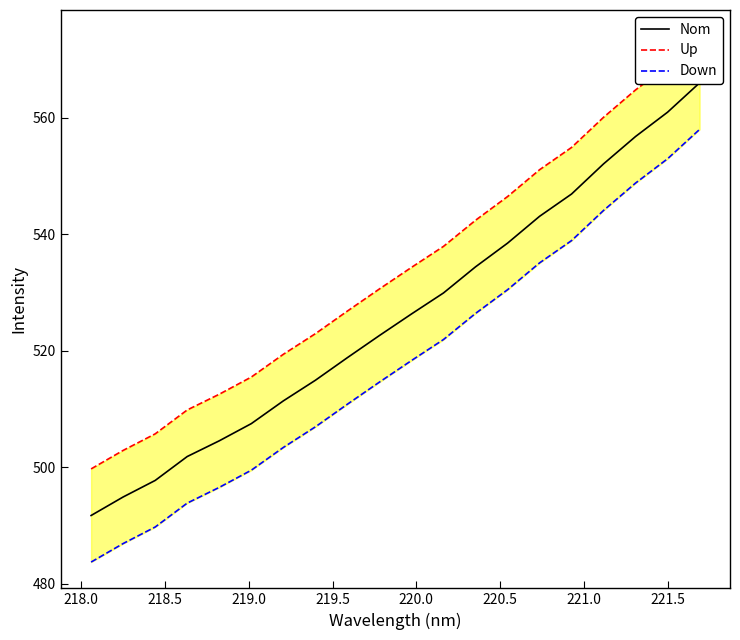

True or false: Nom and Up intersect in this chart.

False